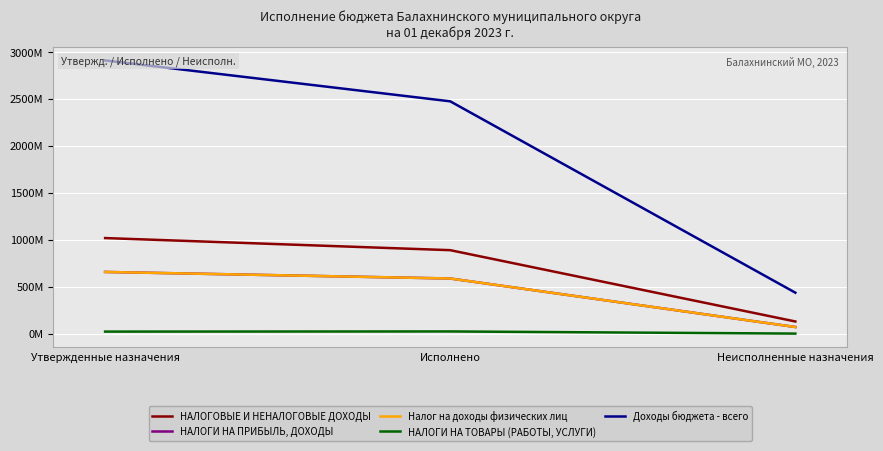

How many lines are shown in the chart?

5